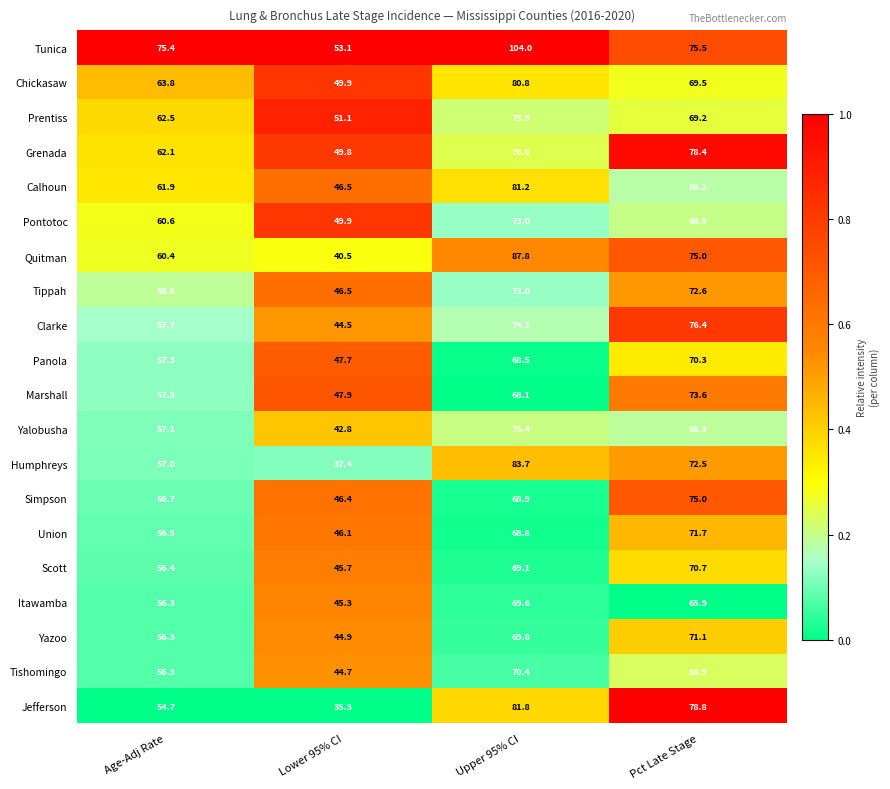

Which series has the widest spread of values?

Tunica